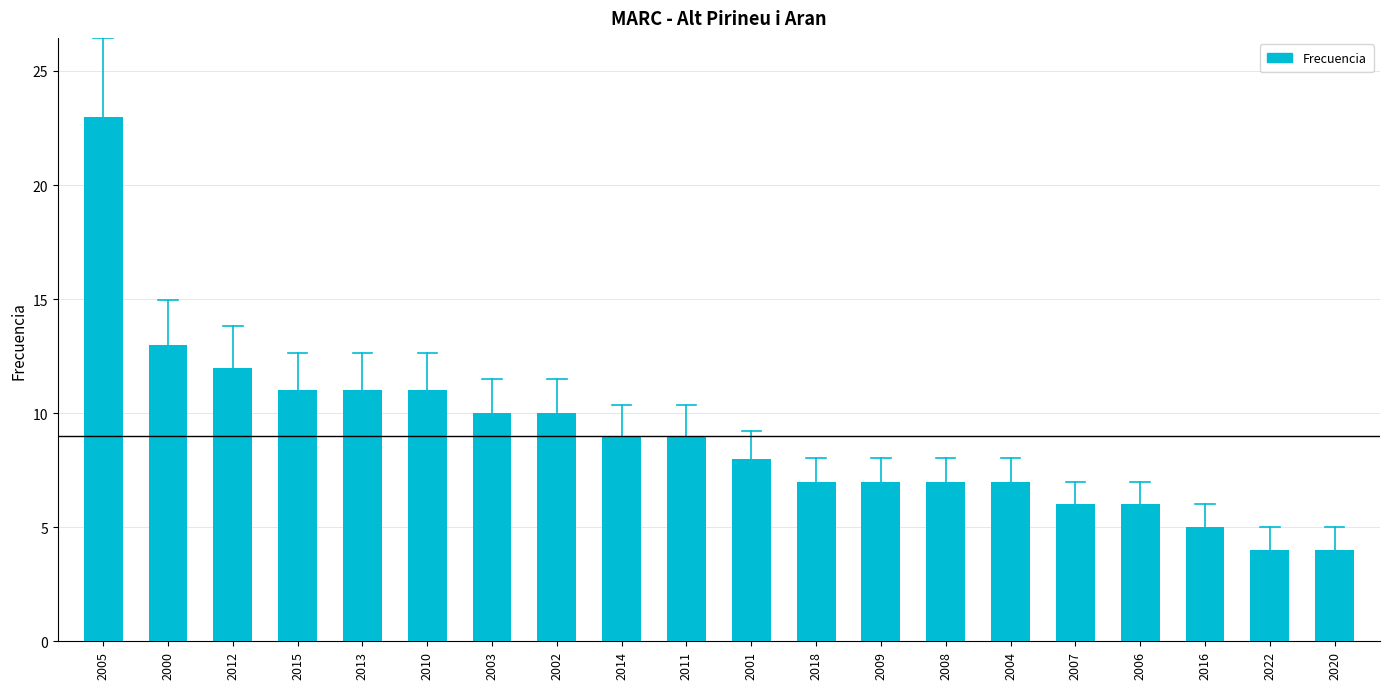

Are the bars grouped side by side (vs. stacked)?

No